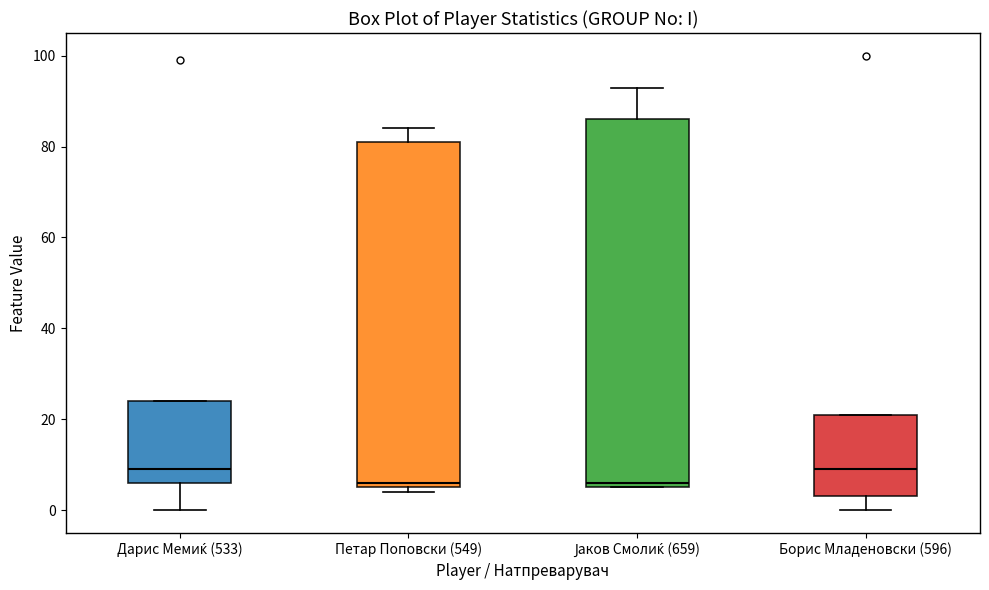

Where is the lower edge of the box for Дарис Мемиќ (533) on the y-axis? The values are not printed on the chart, so give them approximately, as read against the axis.

6